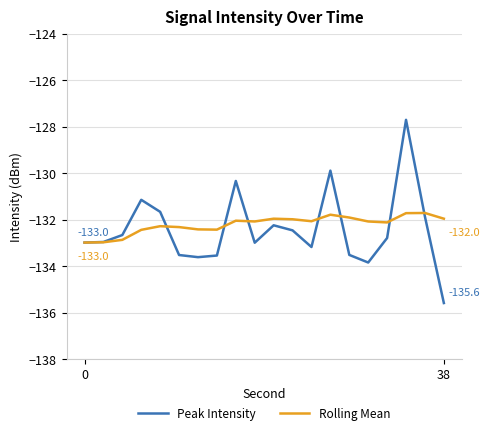

What is the smallest value displayed?

-135.6